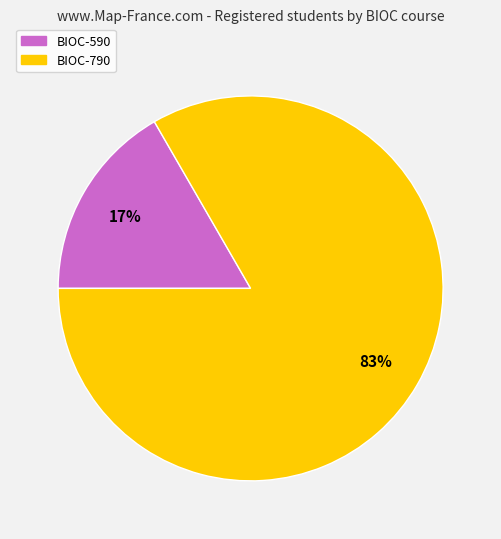

Is BIOC-590 the majority of the pie?

No